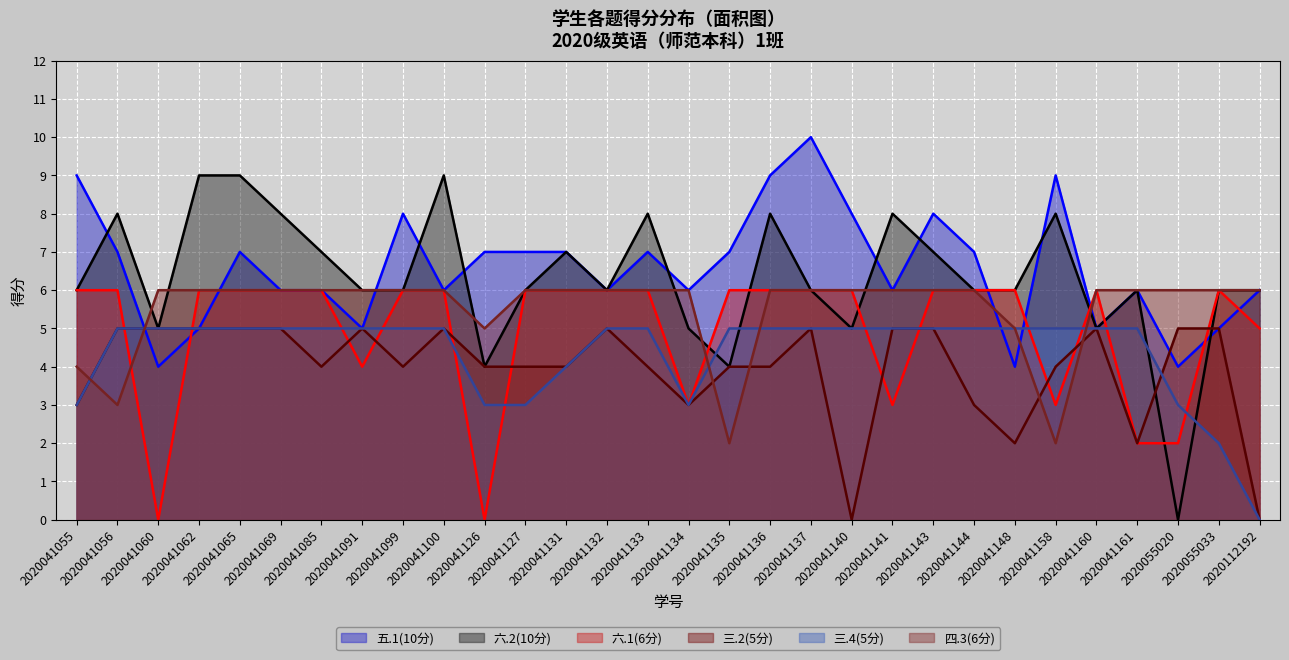

In 五.1(10分), how many points are lower than both neighbors (excluding endpoints)?

9